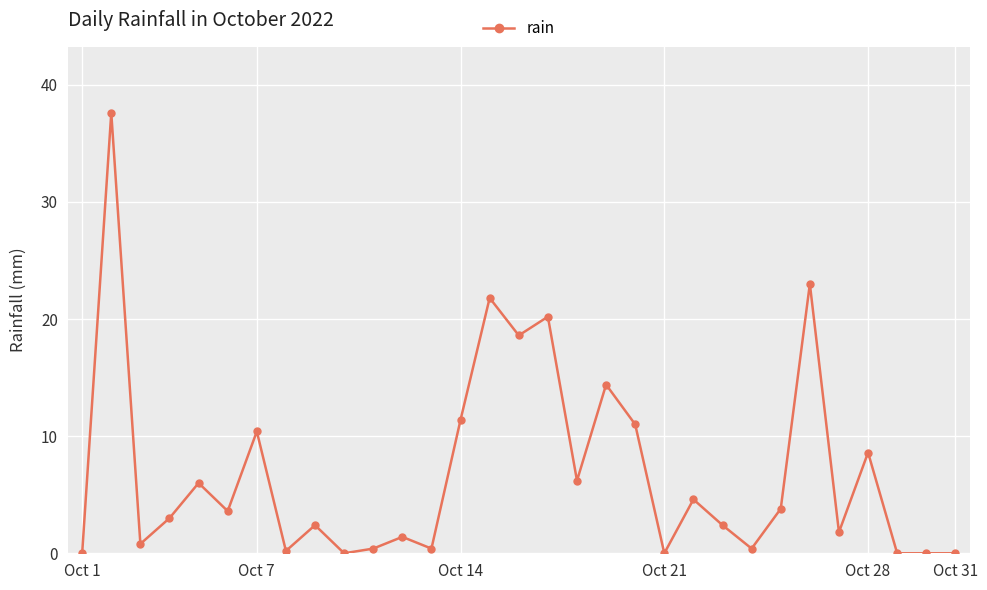

True or false: there are more than 1 points higher than both neighbors.

True